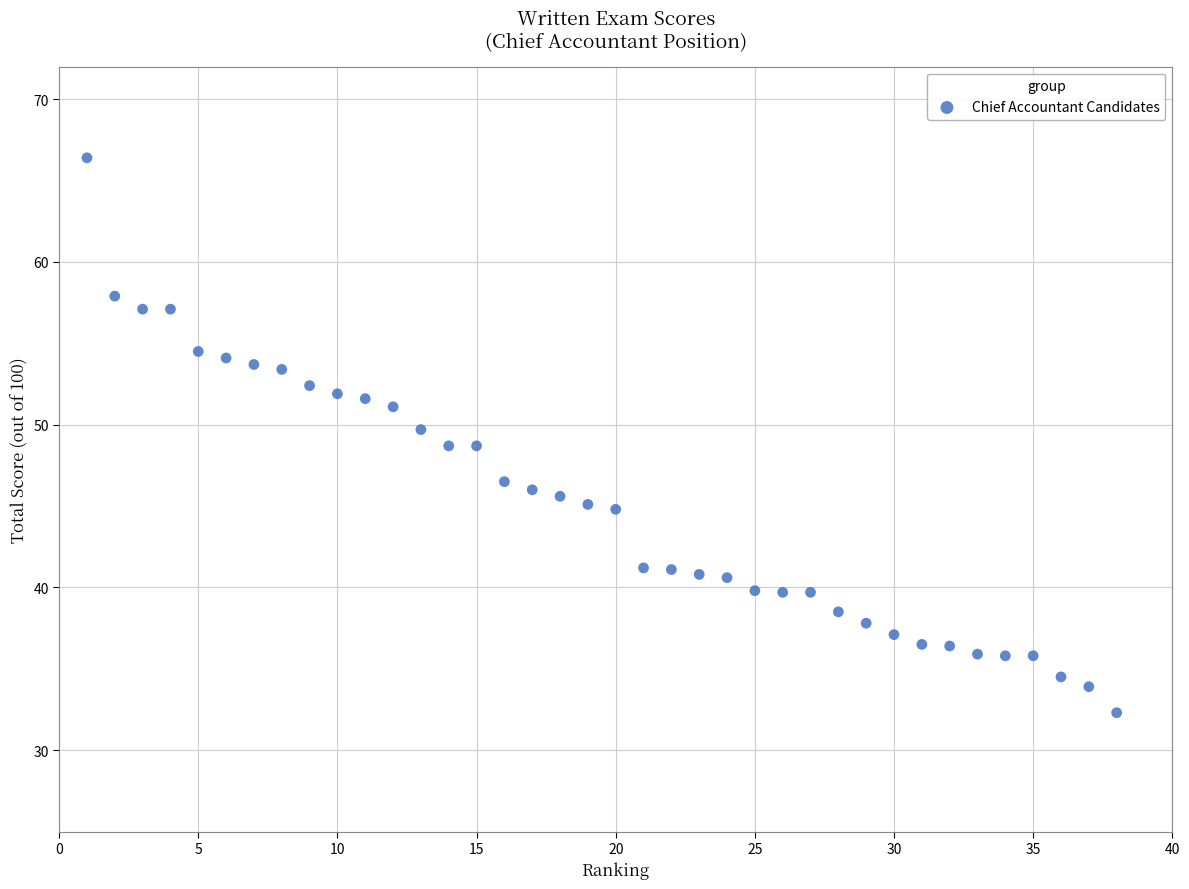

What is the range of Y values (max minus min)?

34.1